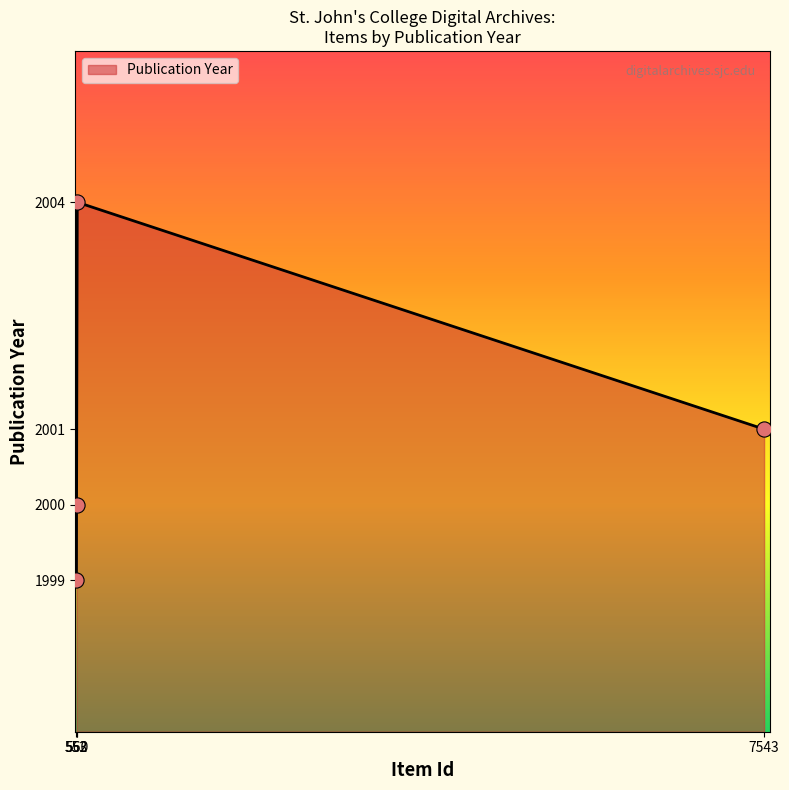

True or false: there are more than 2 points higher than both neighbors.

False